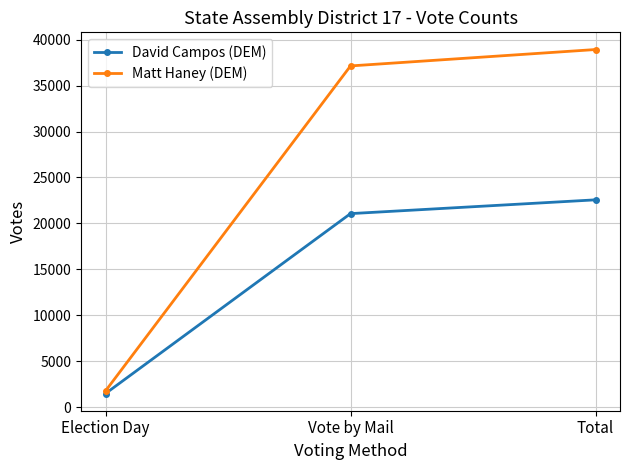

Where is David Campos (DEM) nearest to the value 12033?

Vote by Mail